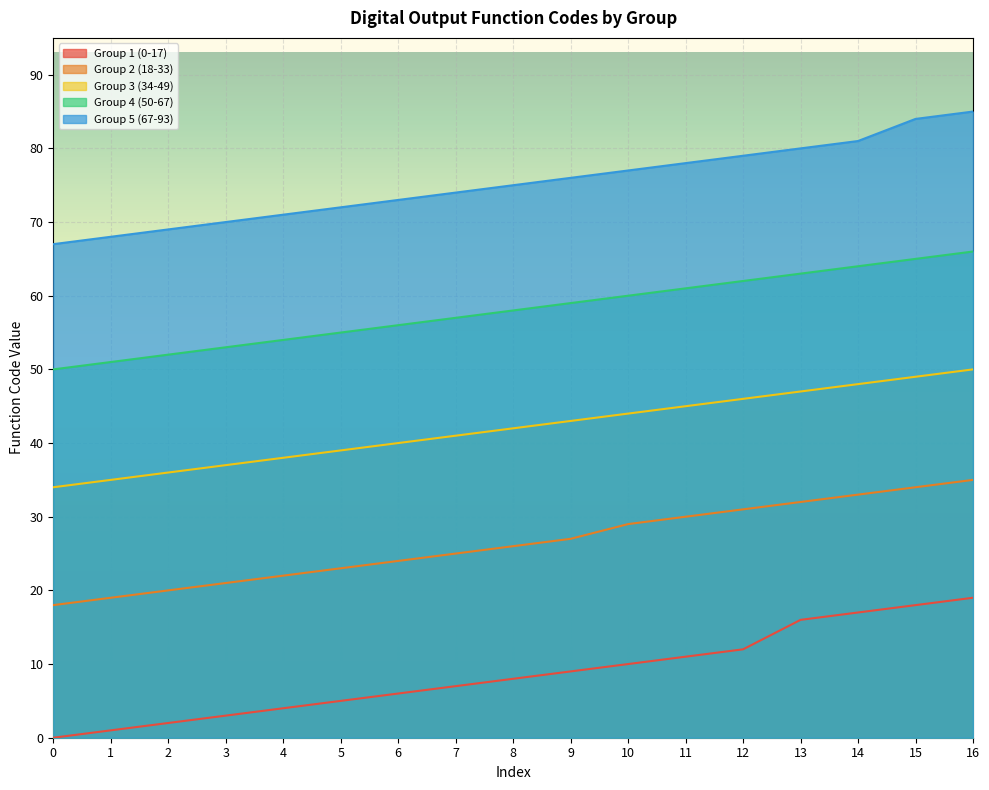

True or false: Group 5 (67-93) has more than 1 interior local peaks.

False